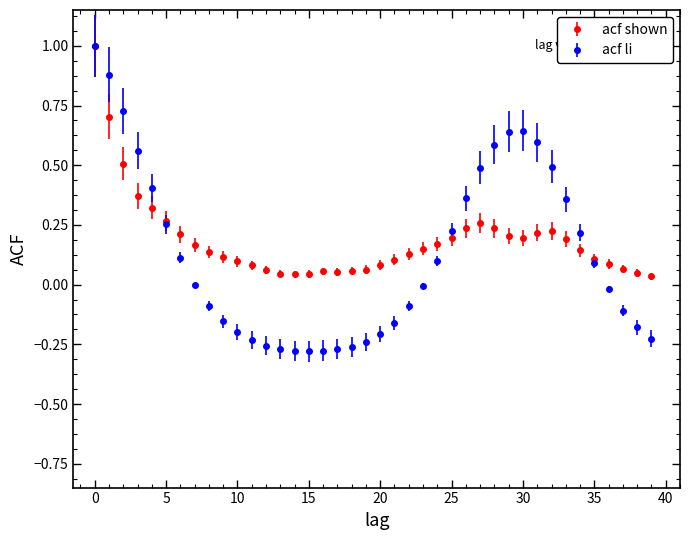

Which series has the largest range (max minus min)?

acf li